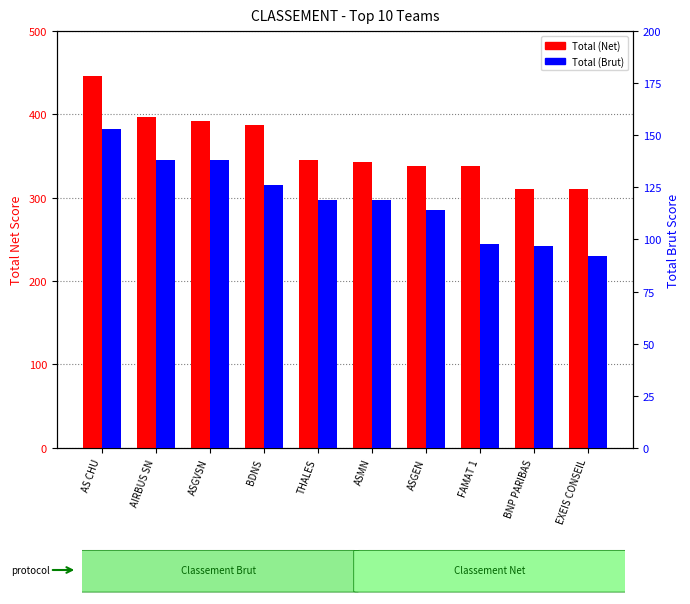

At which label does Total (Brut) reach its peak?

AS CHU